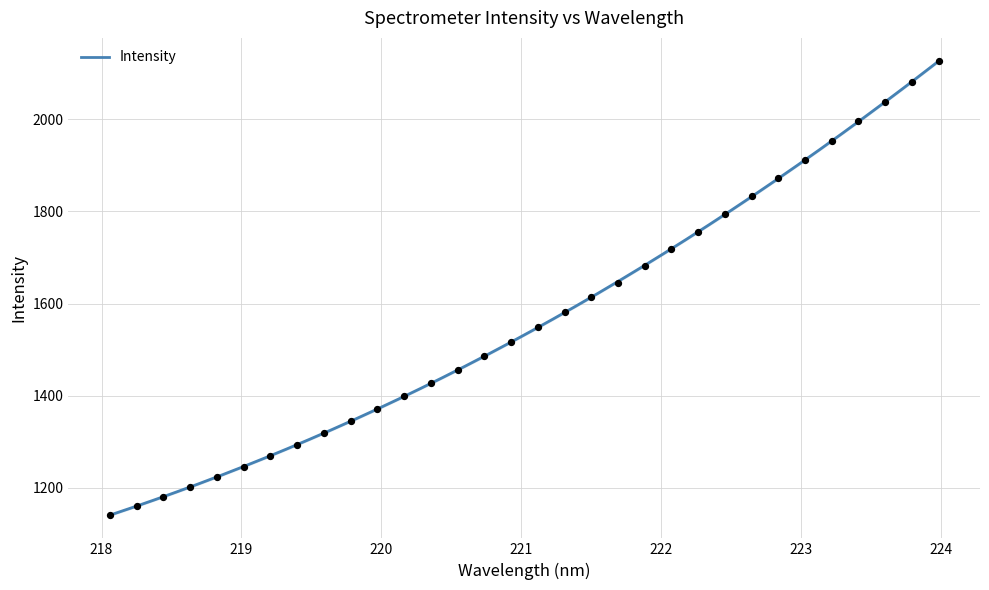

What is the change in value from 219.0156 to 223.5987?

+791.6